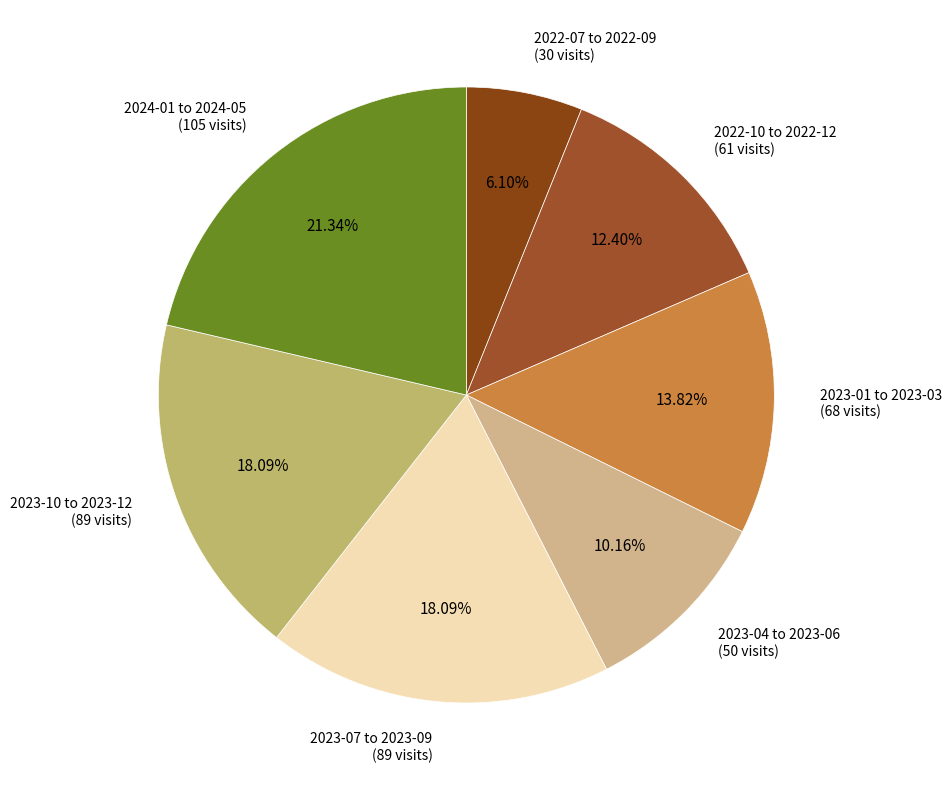

How many slices are in this pie chart?

7